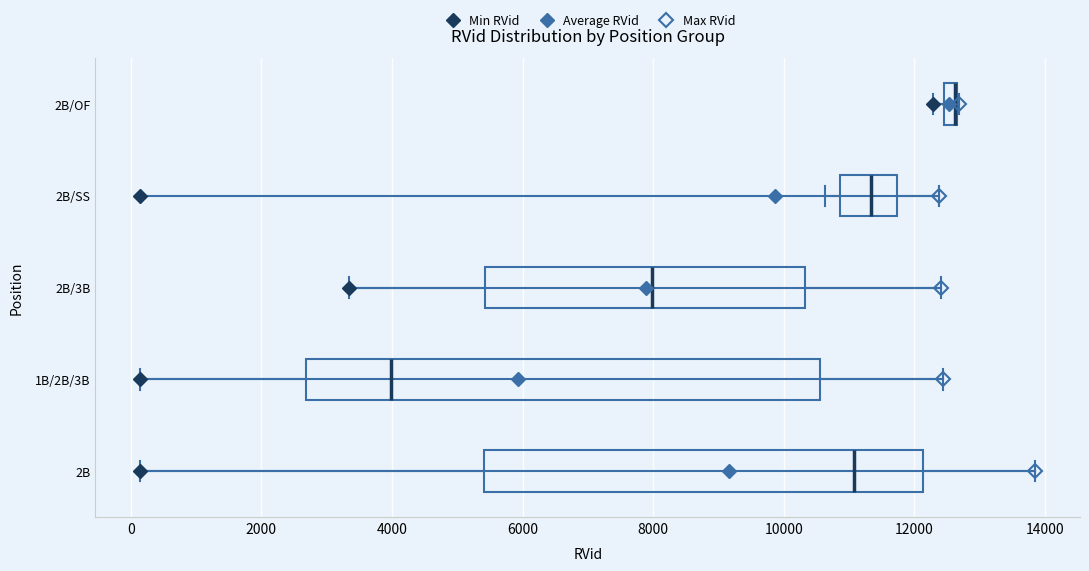

Comparing the boxes themselves (not the whiskers), which one is the widest?

1B/2B/3B